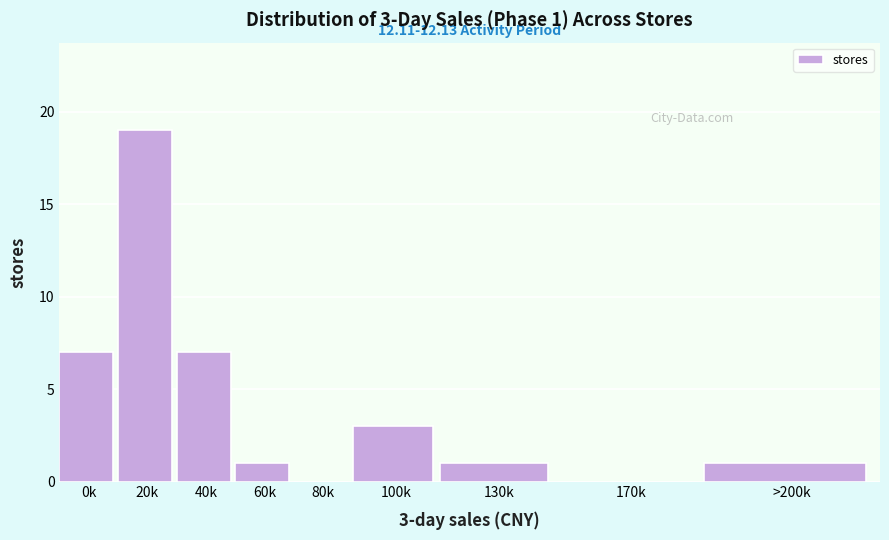

Reading right to left, list all the values displayed in this chart.

>200k=1	170k=0	130k=1	100k=3	80k=0	60k=1	40k=7	20k=19	0k=7